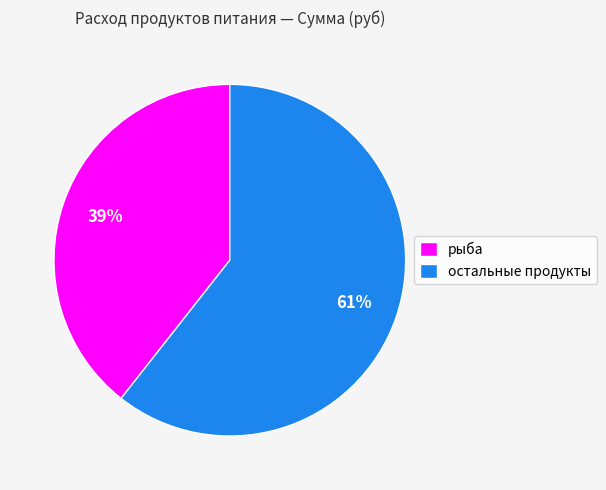

Between рыба and остальные продукты, which is larger?

остальные продукты